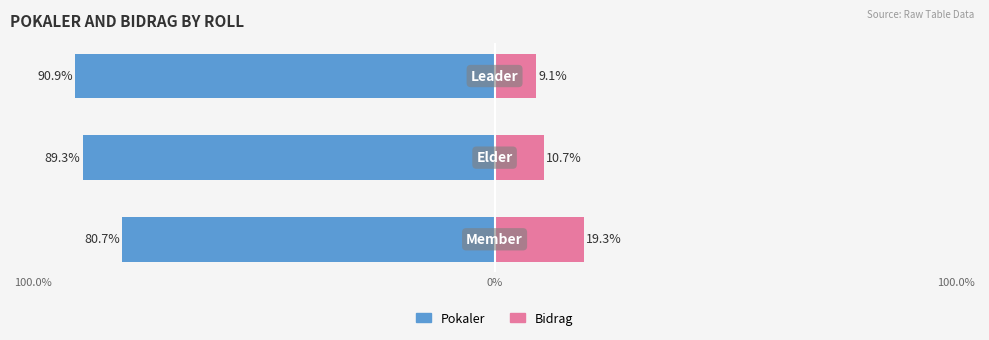

How many values in the Bidrag series are below 10?

1